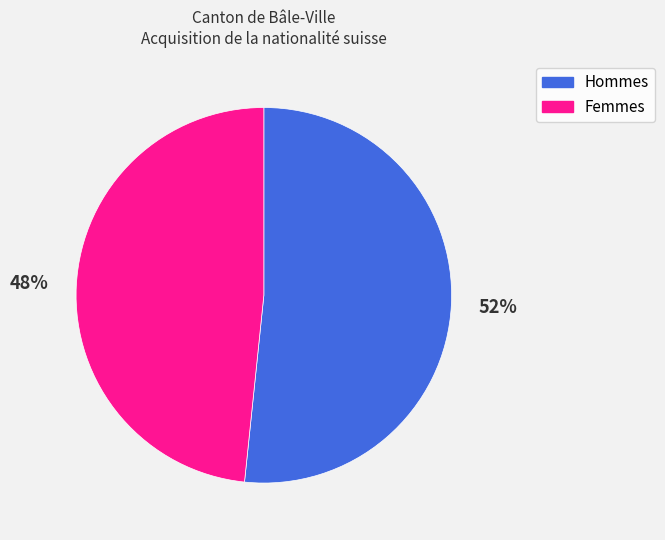

Rank the categories by value from highest to lowest.

Hommes, Femmes